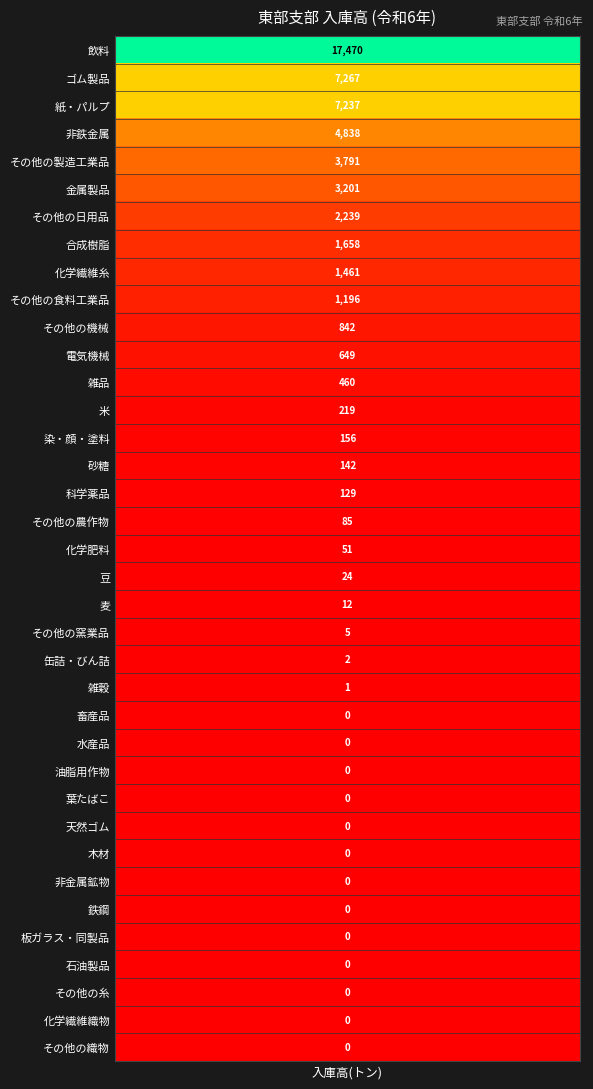

Which category has the lowest value across all series?

畜産品